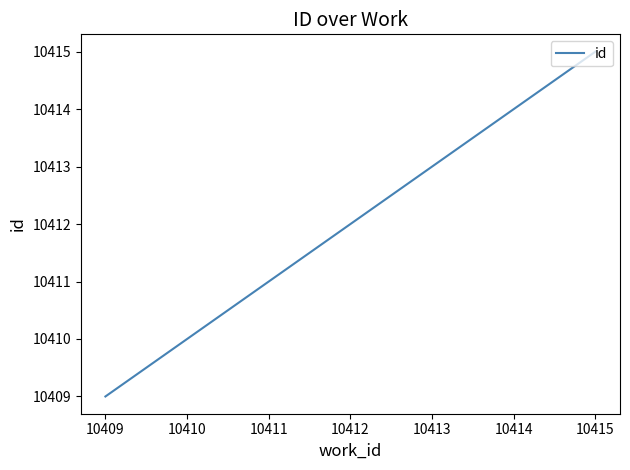

True or false: the data has more than 1 interior local peaks.

False